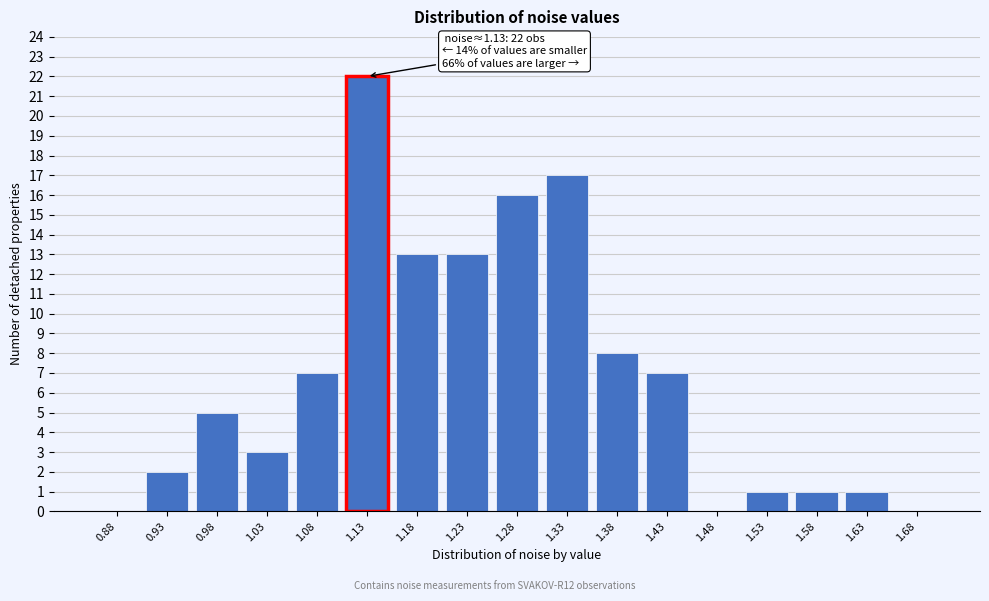

Reading left to right, extract all data points from this chart.

0.88=0	0.93=2	0.98=5	1.03=3	1.08=7	1.13=22	1.18=13	1.23=13	1.28=16	1.33=17	1.38=8	1.43=7	1.48=0	1.53=1	1.58=1	1.63=1	1.68=0